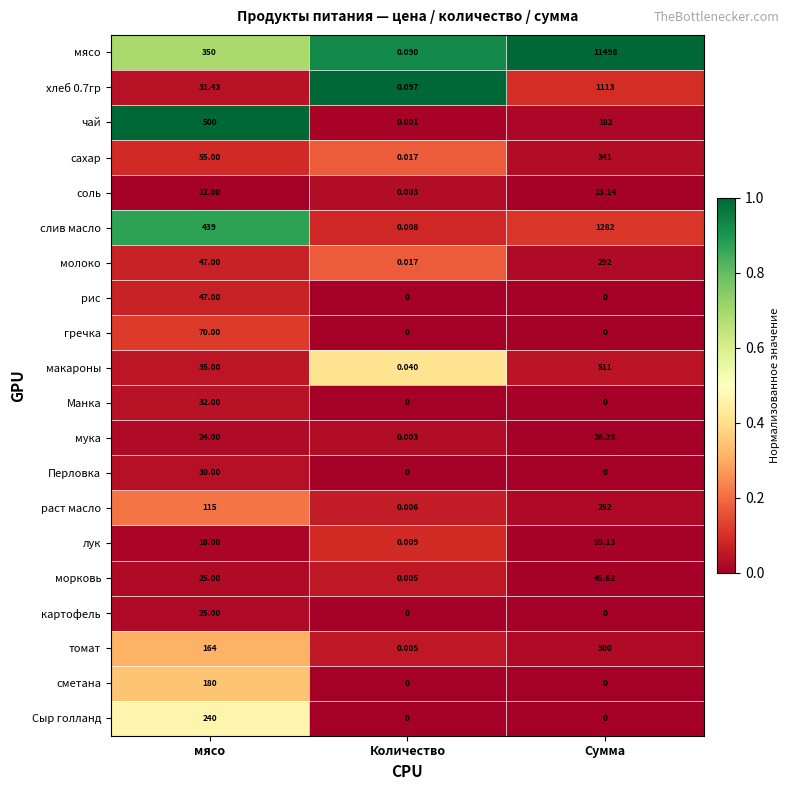

At which label is томат closest to 150?

мясо